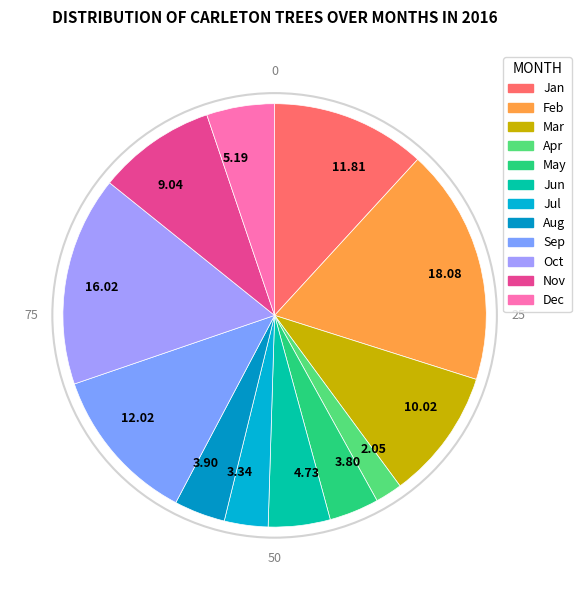

Count the number of slices in the pie.

12